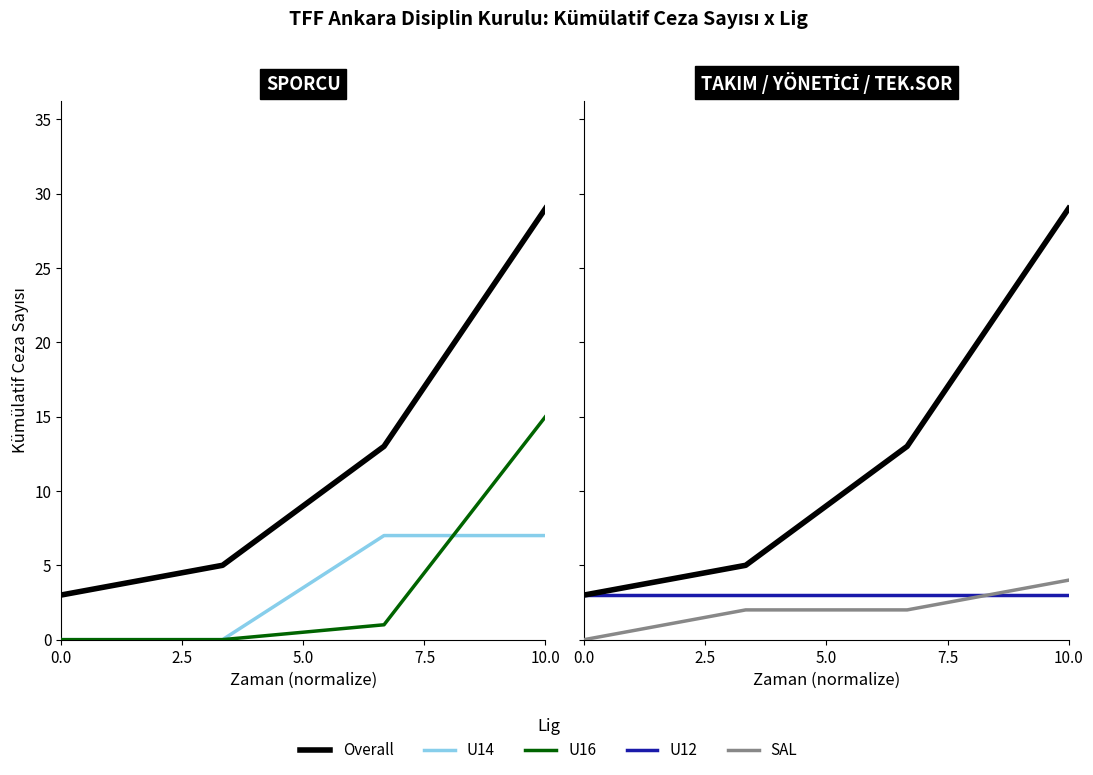

What is the sum of all U12 values?

12